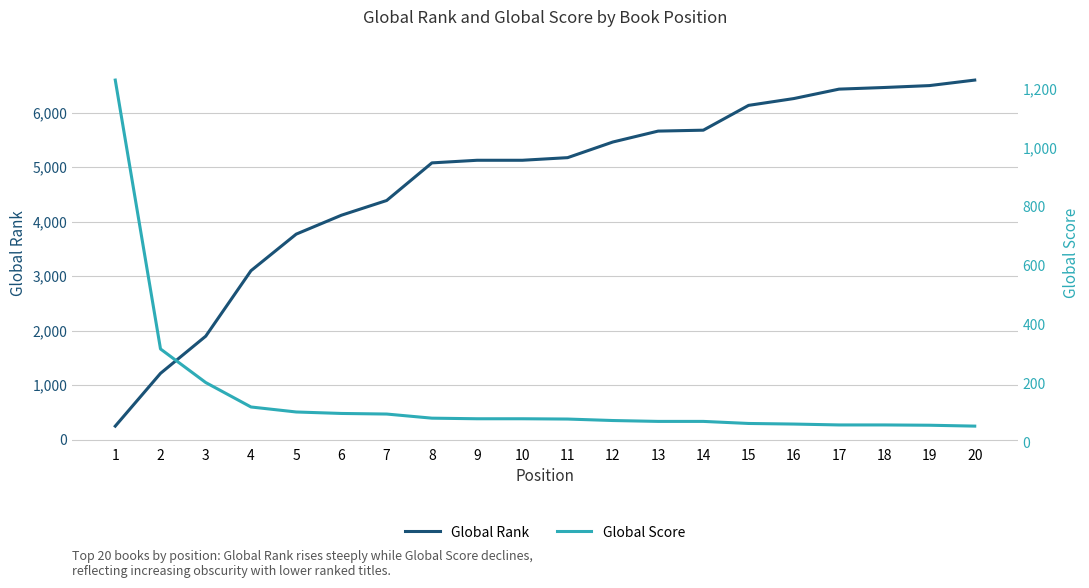

How many intersections are there between Global Rank and Global Score?

1